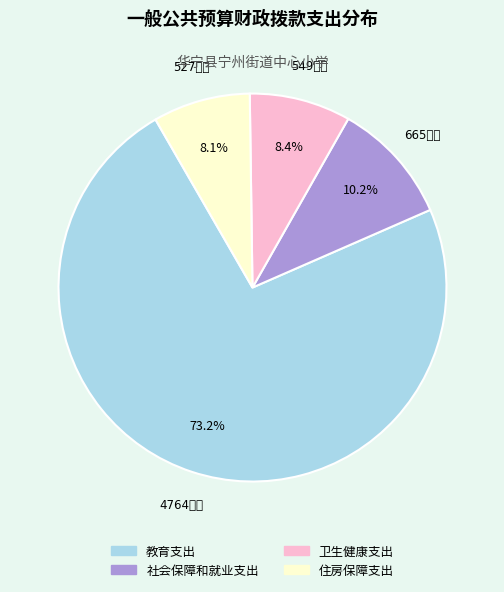

How many slices are in this pie chart?

4